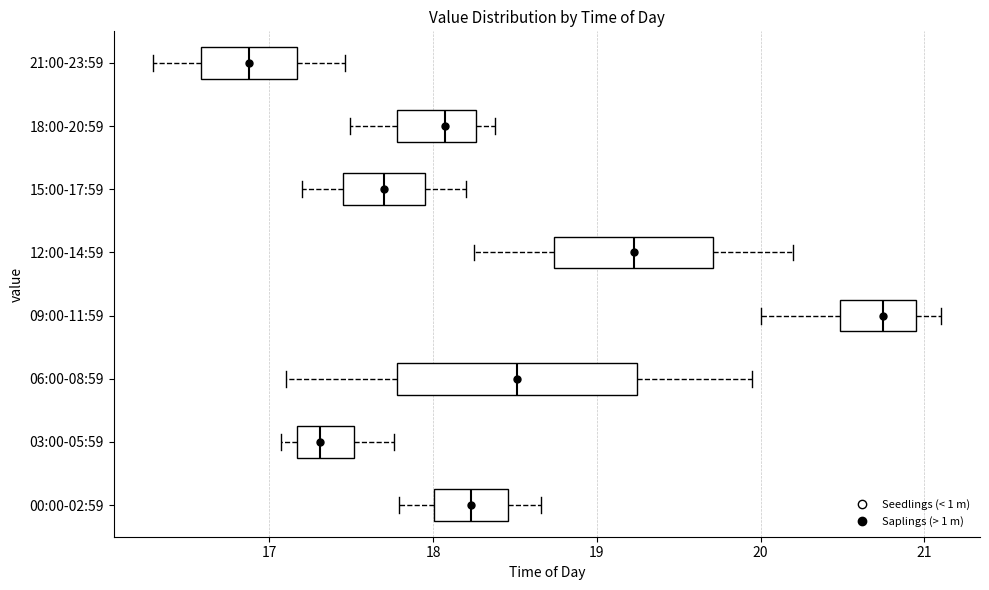

Which box's median line is the furthest to the left?

21:00-23:59